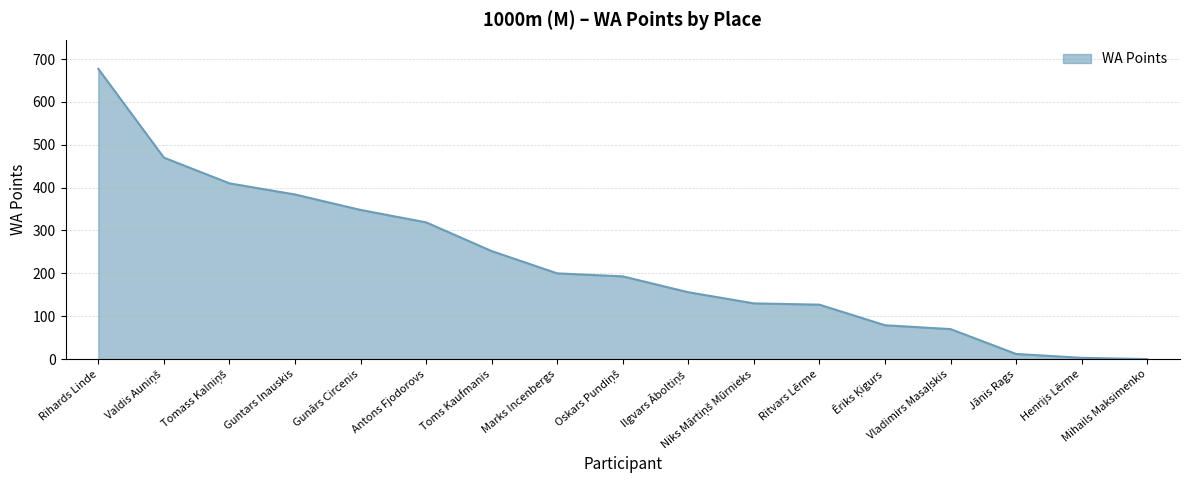

The chart shows a value of 348 at Gunārs Circenis. True or false?

True